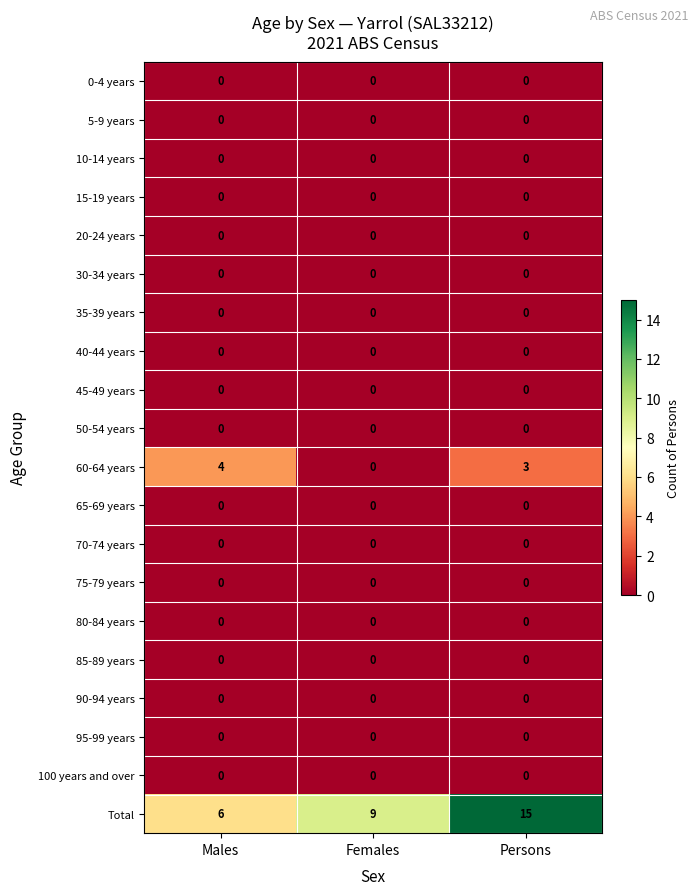

Count the 60-64 years values in the range 0 to 4.

3